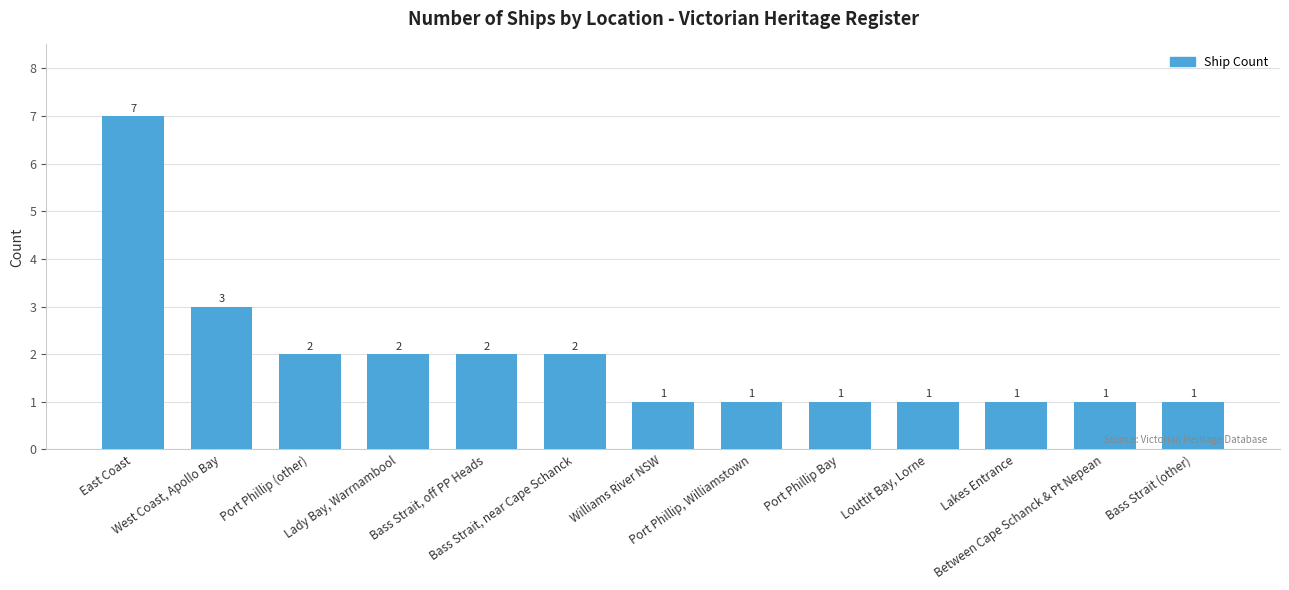

Reading right to left, list all the values displayed in this chart.

1	1	1	1	1	1	1	2	2	2	2	3	7